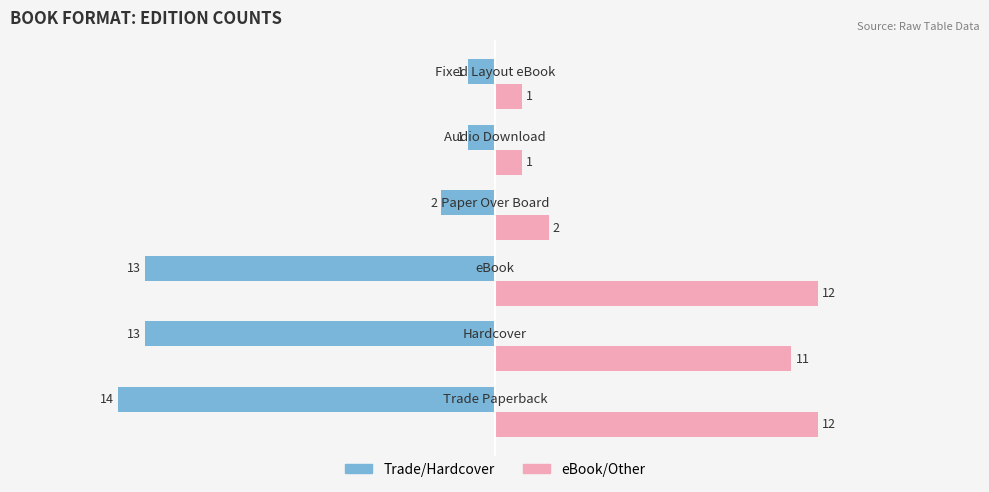

What is the smallest value displayed?

-14